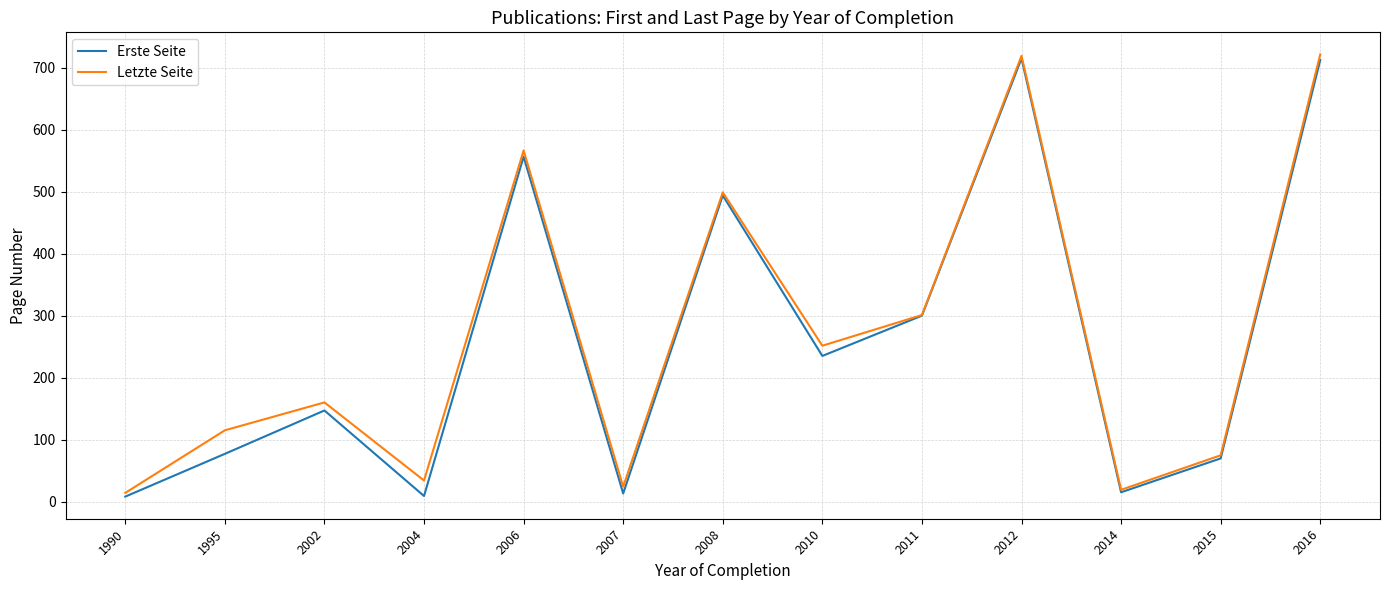

What is the highest value of the Letzte Seite series?

721.5